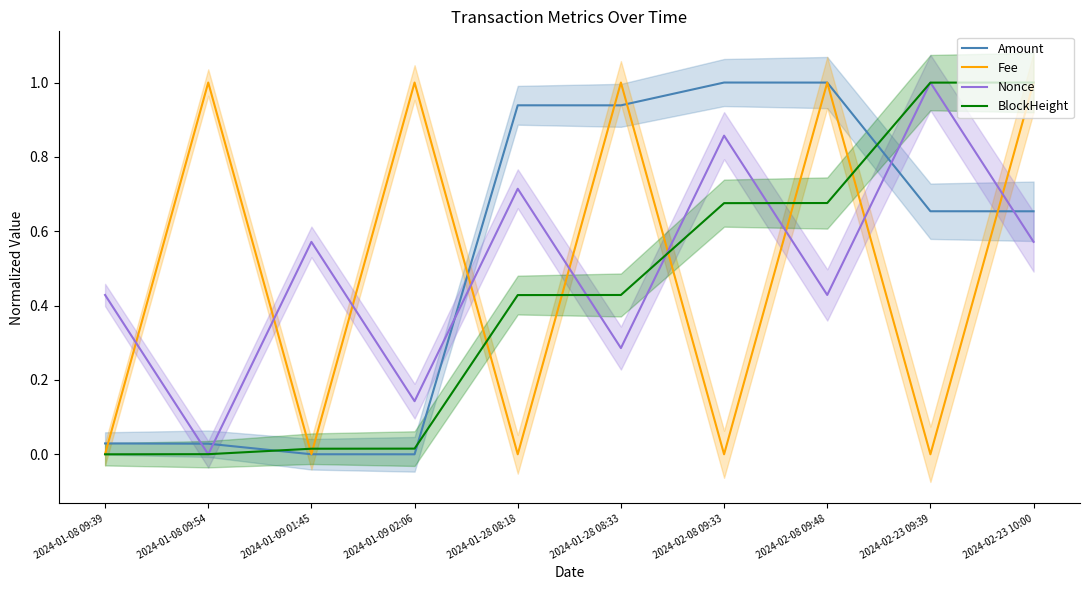

The Amount series shows 0.0 at 2024-01-09 02:06. True or false?

True